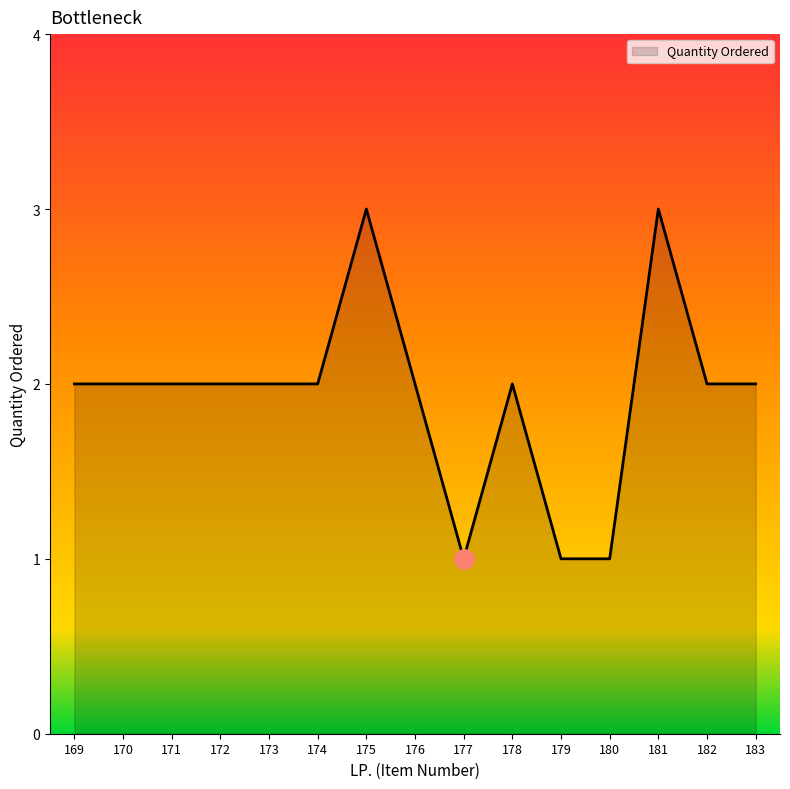

What is the minimum value shown in the chart?

1